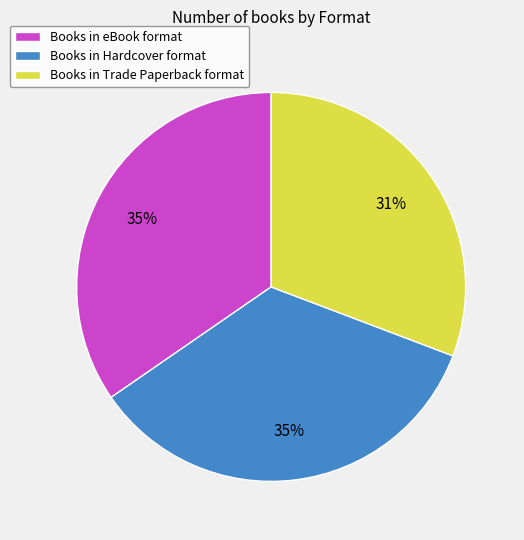

Which slice is the smallest?

Books in Trade Paperback format